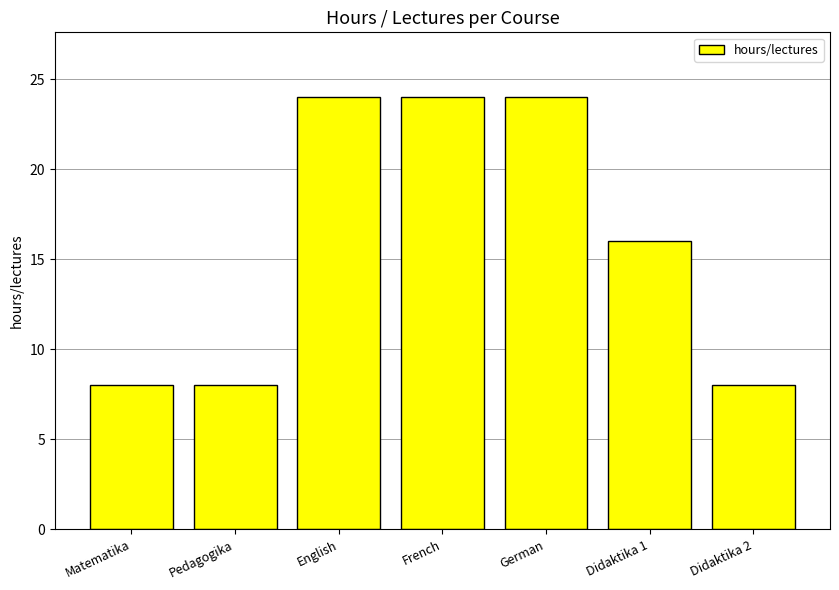

What is the change in value from German to Didaktika 1?

-8